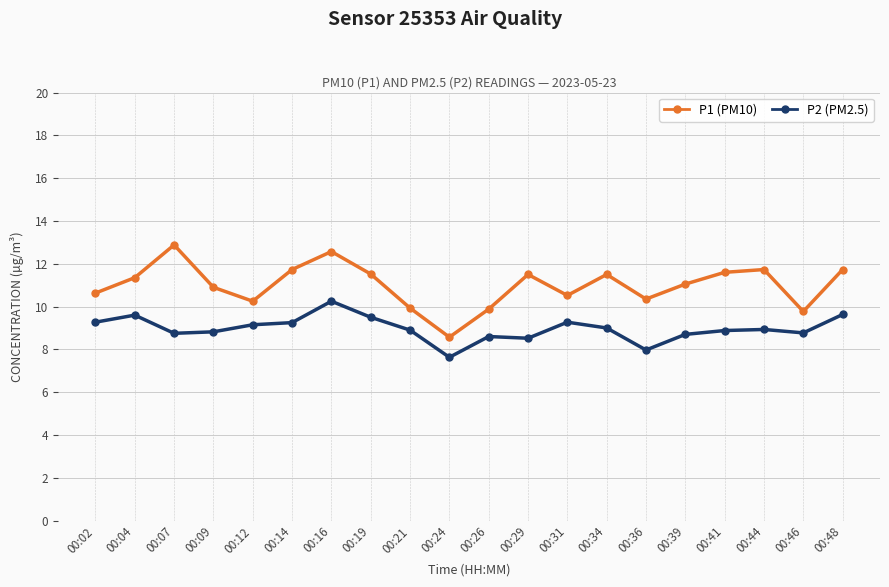

At which category does P1 (PM10) reach its first local peak?

00:07